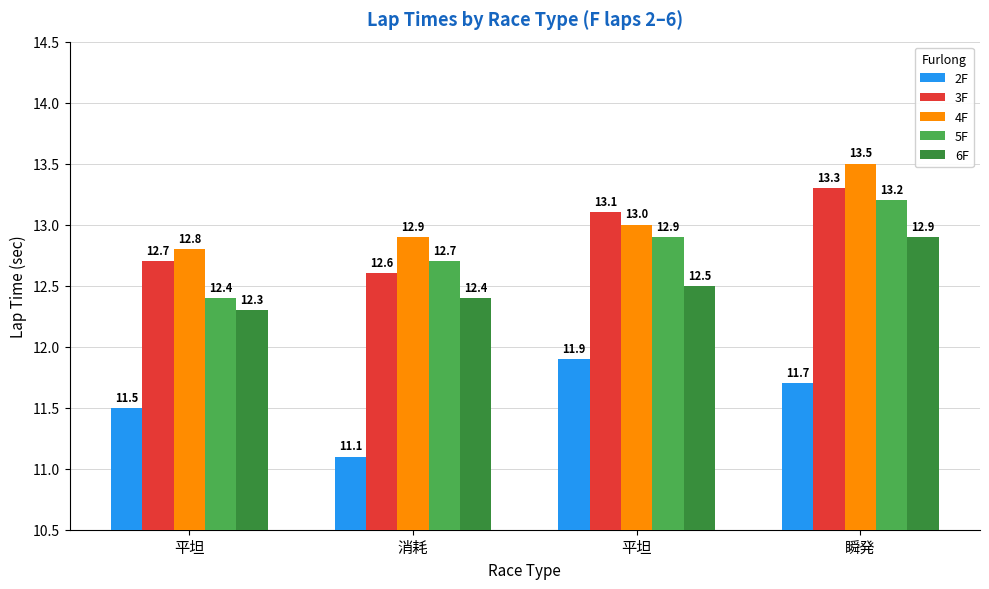

Reading left to right, extract all data points from this chart.

2F: 平坦=11.5	消耗=11.1	平坦=11.9	瞬発=11.7
3F: 平坦=12.7	消耗=12.6	平坦=13.1	瞬発=13.3
4F: 平坦=12.8	消耗=12.9	平坦=13.0	瞬発=13.5
5F: 平坦=12.4	消耗=12.7	平坦=12.9	瞬発=13.2
6F: 平坦=12.3	消耗=12.4	平坦=12.5	瞬発=12.9